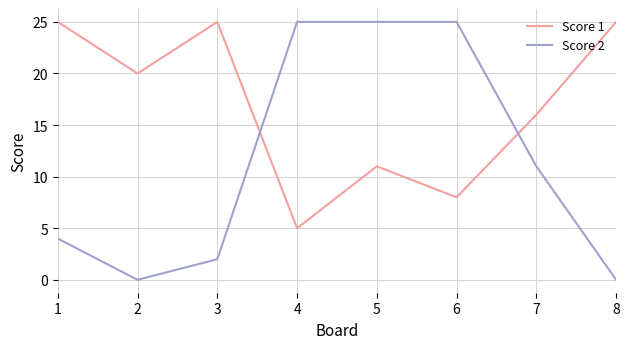

Between 1 and 5, which series saw the biggest shift?

Score 2